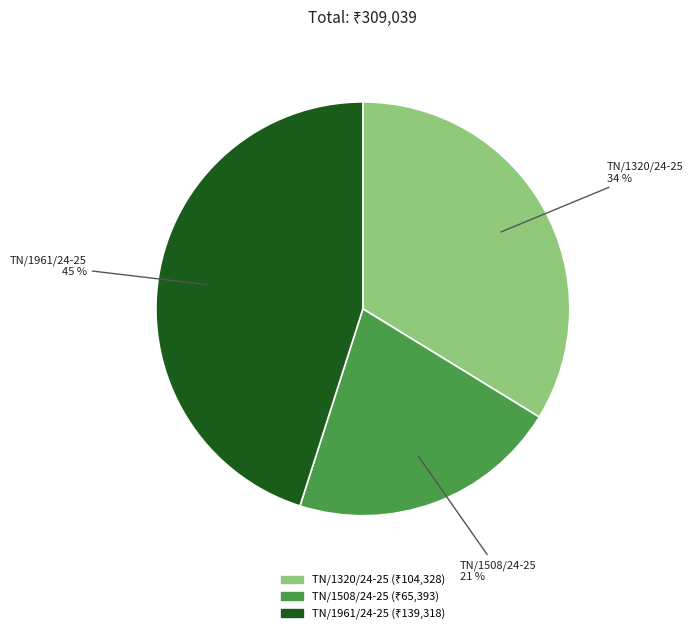

Is the sum of TN/1961/24-25 and TN/1508/24-25 greater than half?

Yes